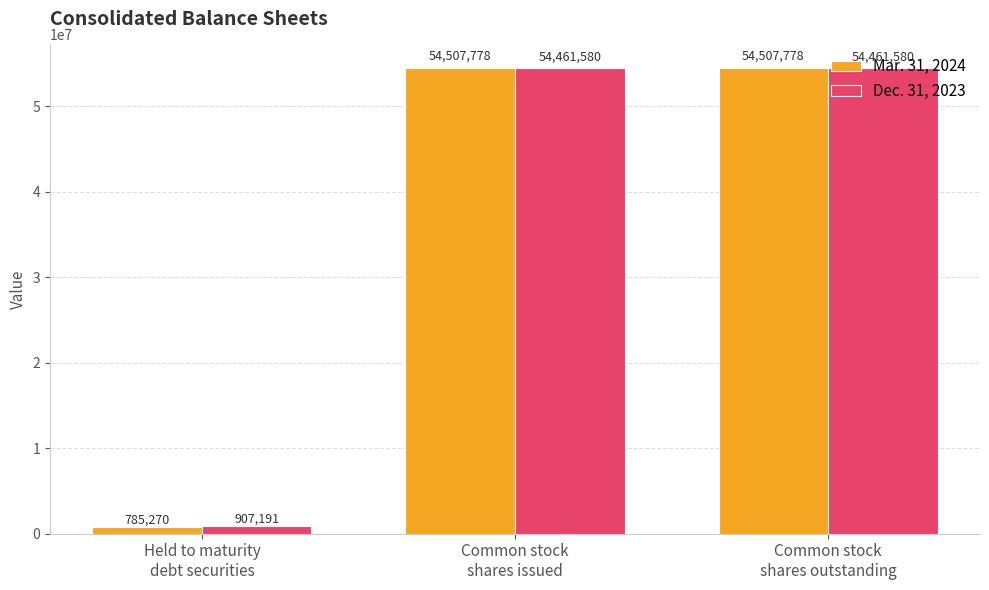

At how many categories does at least one series exceed 35400161?

2